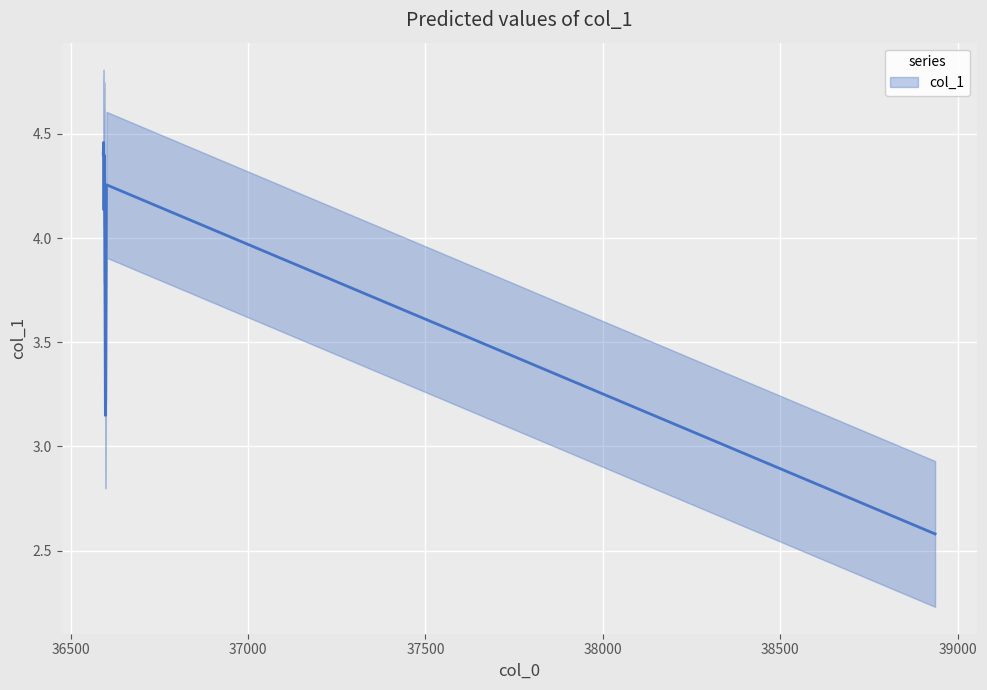

What is the value of the 8th point from the left?

3.2